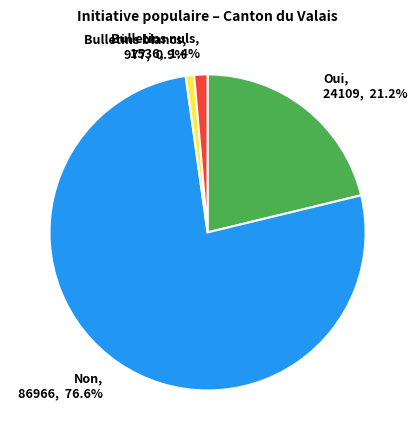

Which has a higher value, Oui or Bulletins blancs?

Oui